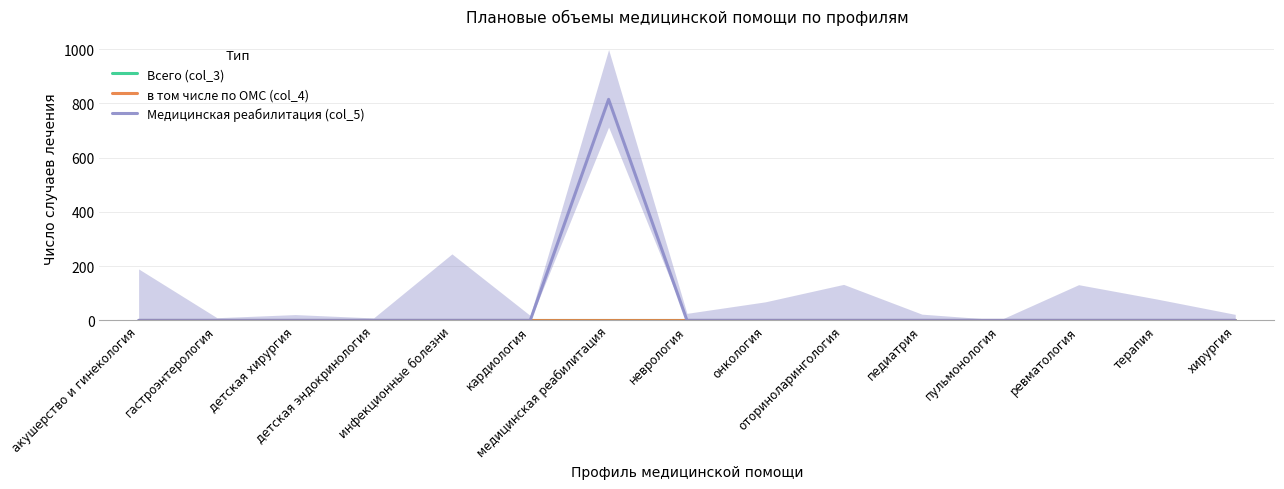

Between гастроэнтерология and онкология, which series saw the biggest shift?

Всего (col_3)